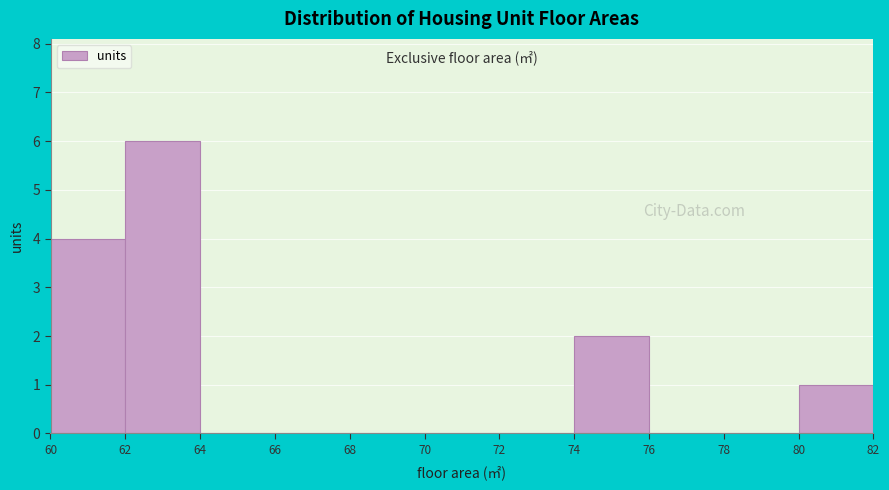

How tall is the bar that spans 74 to 76 on the x-axis? The values are not printed on the chart, so give them approximately, as read against the axis.

2